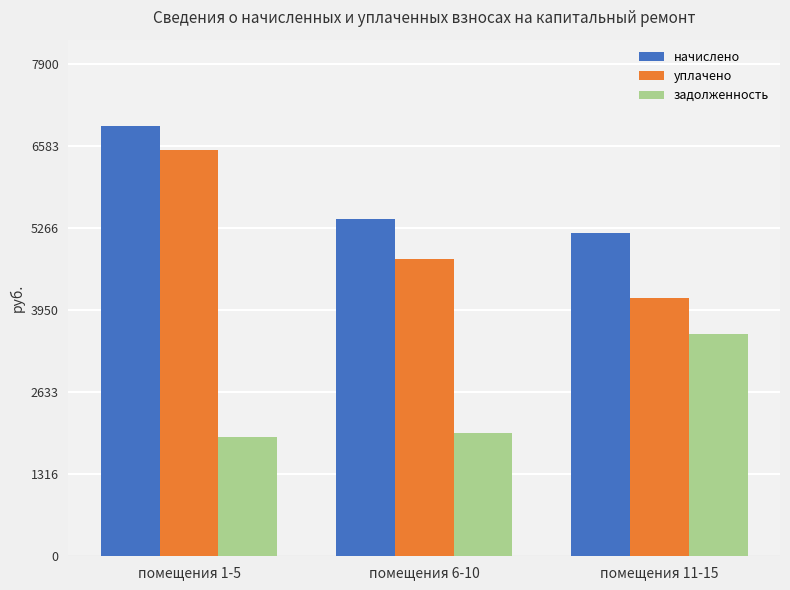

How many values in the задолженность series exceed 1980?

2